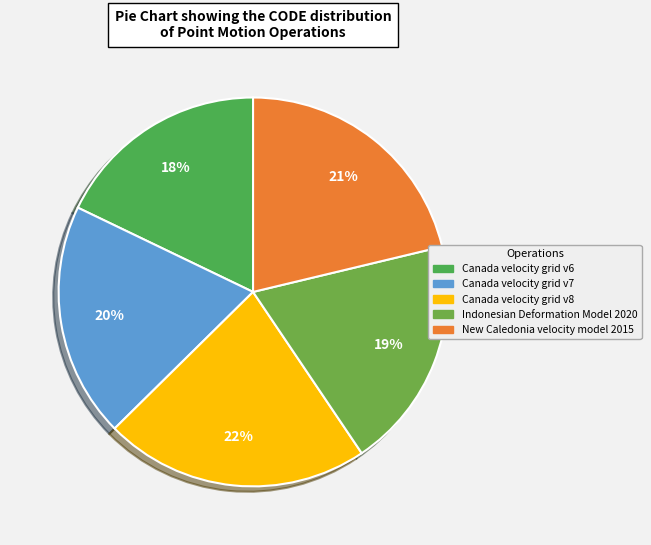

Is there any slice that represents more than half of the pie?

No